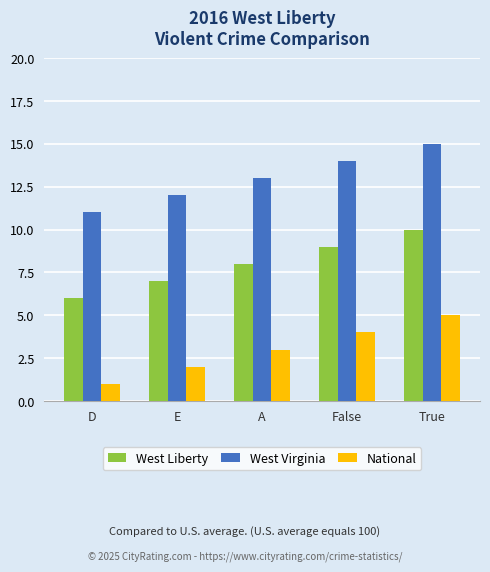

Read the West Liberty value at D.

6